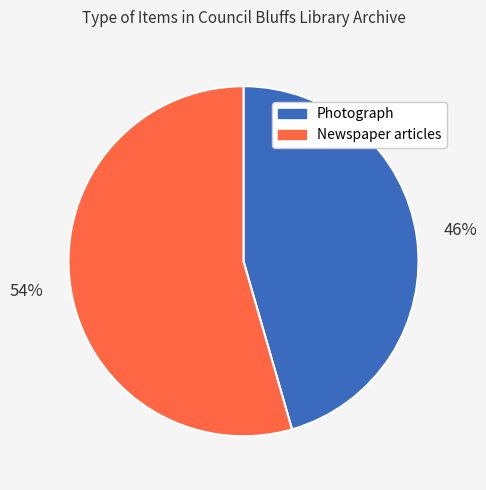

Is it true that Newspaper articles is 54% of the pie?

True